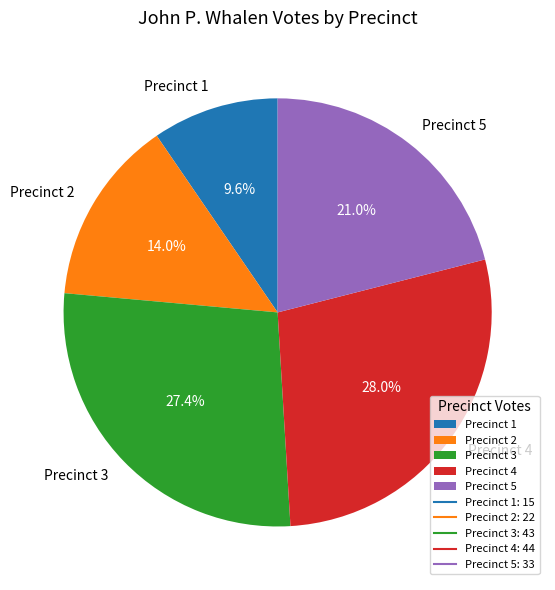

How many segments does this pie chart have?

5